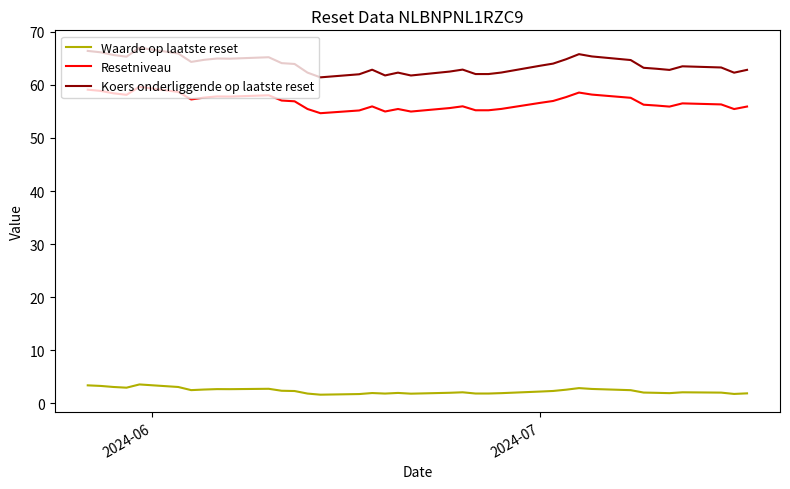

True or false: Resetniveau and Koers onderliggende op laatste reset intersect in this chart.

False